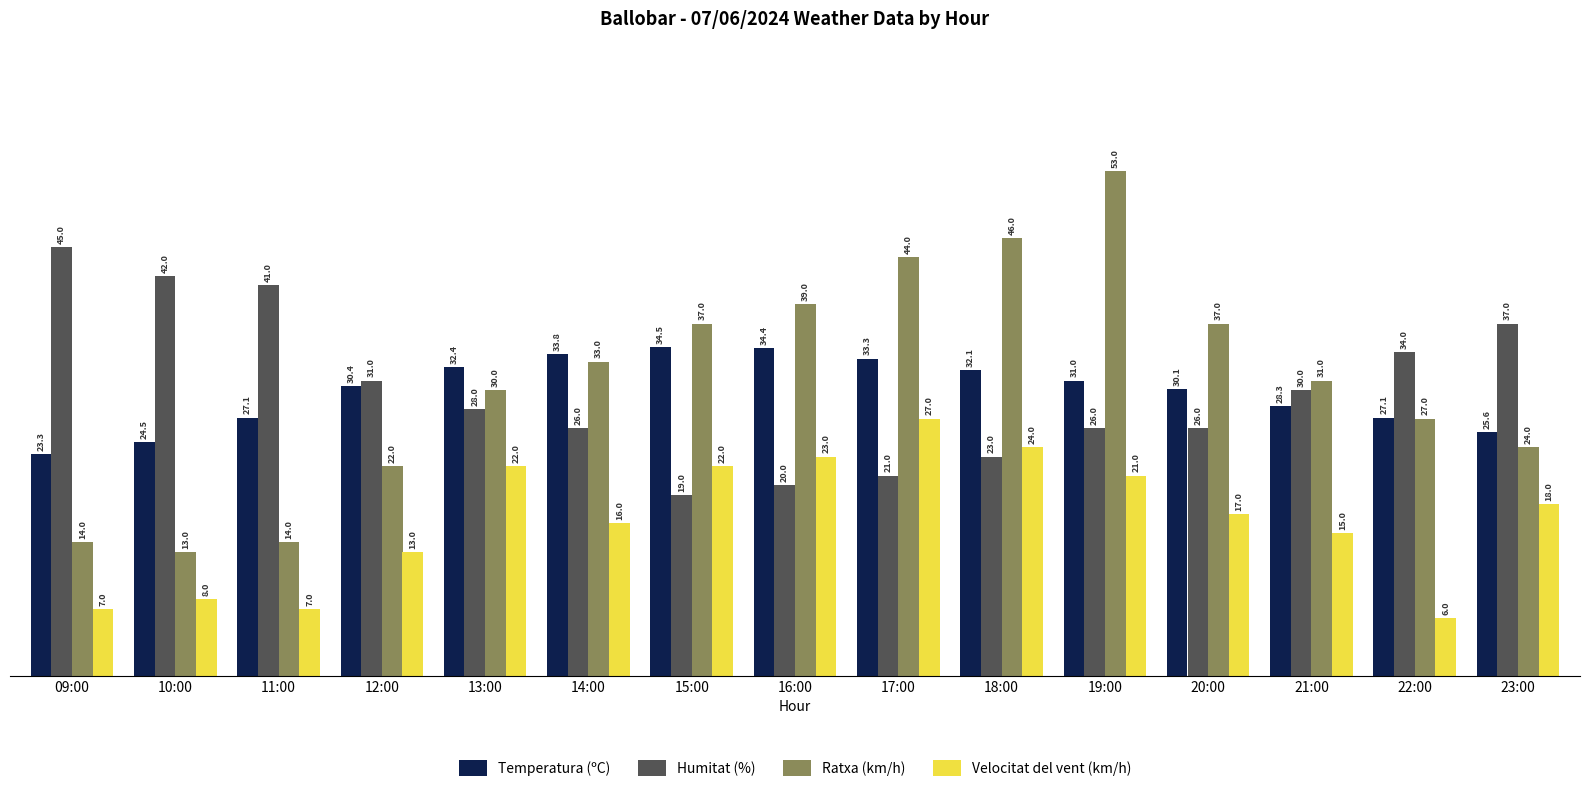

What is the total value across all series at 17:00?

125.3